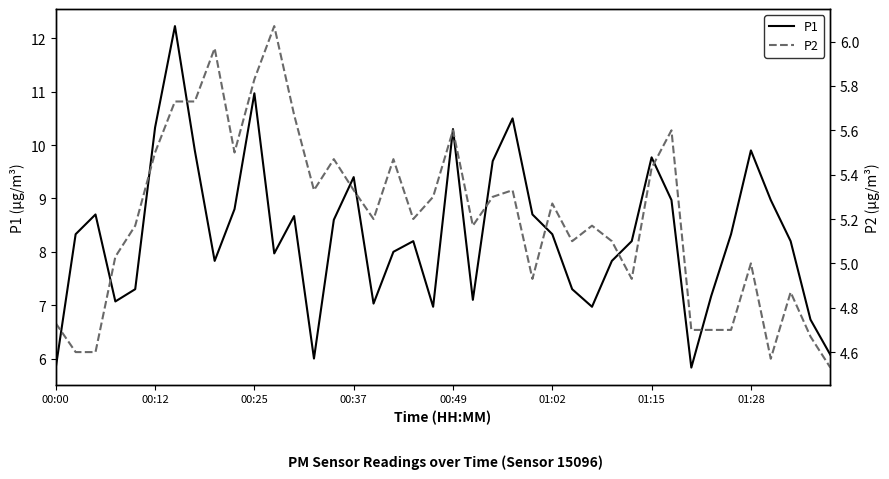

What is the difference between the second highest and minimum values in the P2 series?

1.4